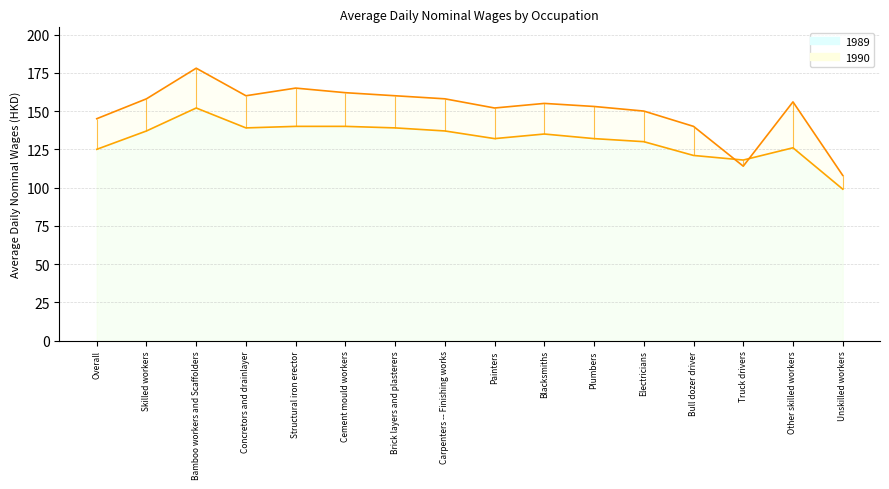

What is the difference between the highest and lowest values at Concretors and drainlayer?

21